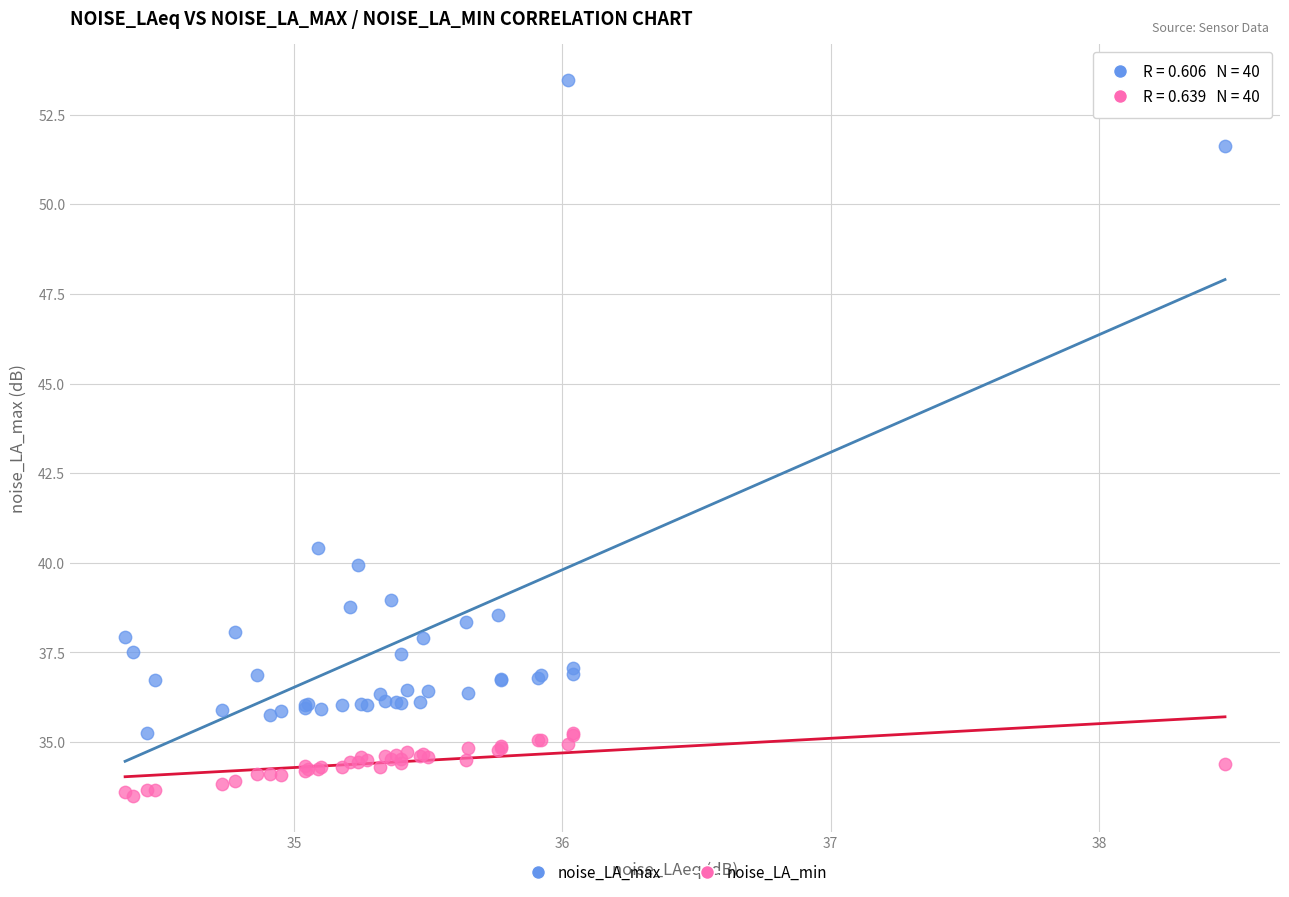

Which series contains the highest Y value?

noise_LA_max